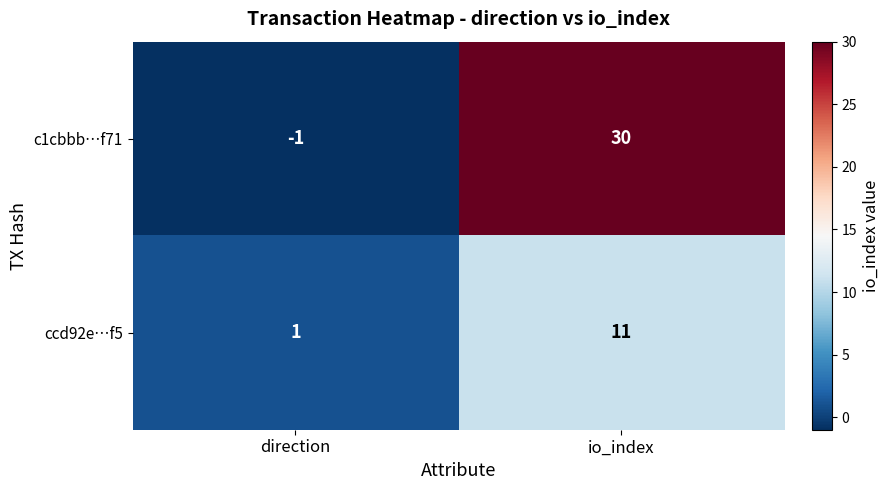

At which label is ccd92e…f5 closest to 6?

direction